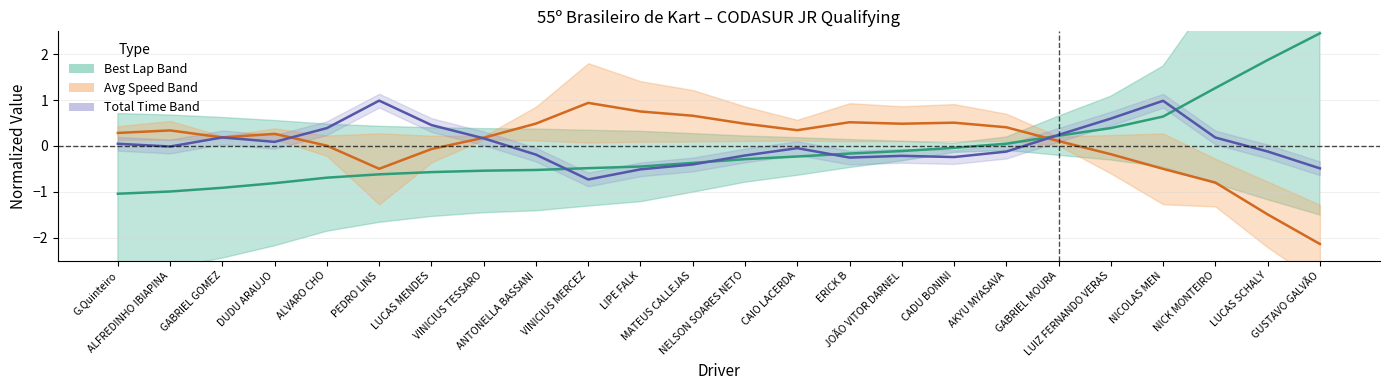

What is the label of the 7th point from the right?

AKYU MYASAVA